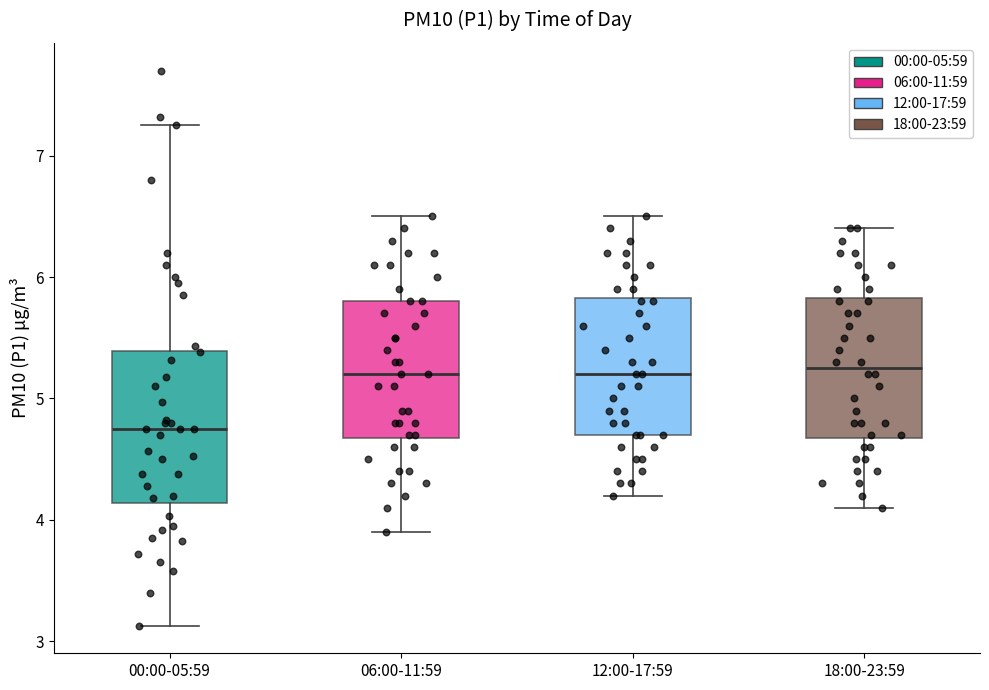

Reading left to right, transcribe this box plot: for each box, give where its median line is, the range the box spans, and where its two whiskers end, as read against the y-axis. The values are not printed on the chart, so give them approximately, as read against the axis.

00:00-05:59: median 4.8, box 4.1 to 5.4, whiskers 3.1 to 7.3
06:00-11:59: median 5.2, box 4.7 to 5.8, whiskers 3.9 to 6.5
12:00-17:59: median 5.2, box 4.7 to 5.8, whiskers 4.2 to 6.5
18:00-23:59: median 5.3, box 4.7 to 5.8, whiskers 4.1 to 6.4